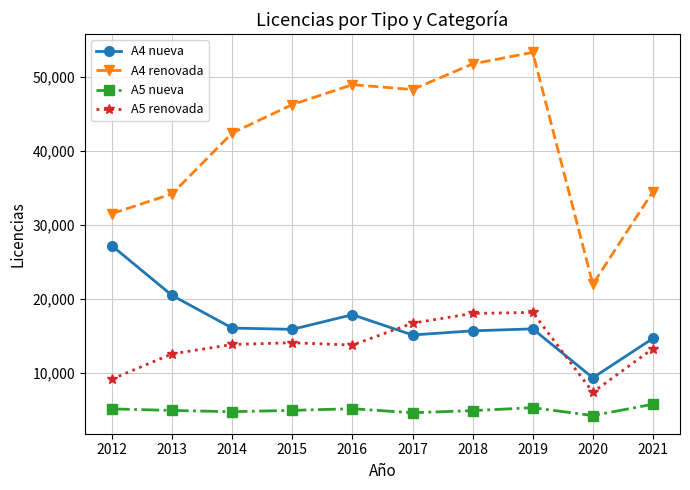

Between 2017 and 2019, which series saw the biggest shift?

A4 renovada